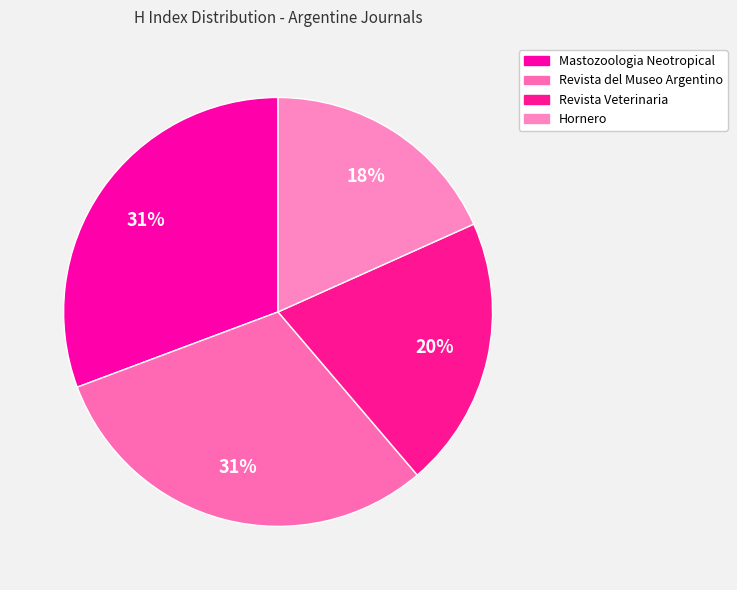

How many segments does this pie chart have?

4